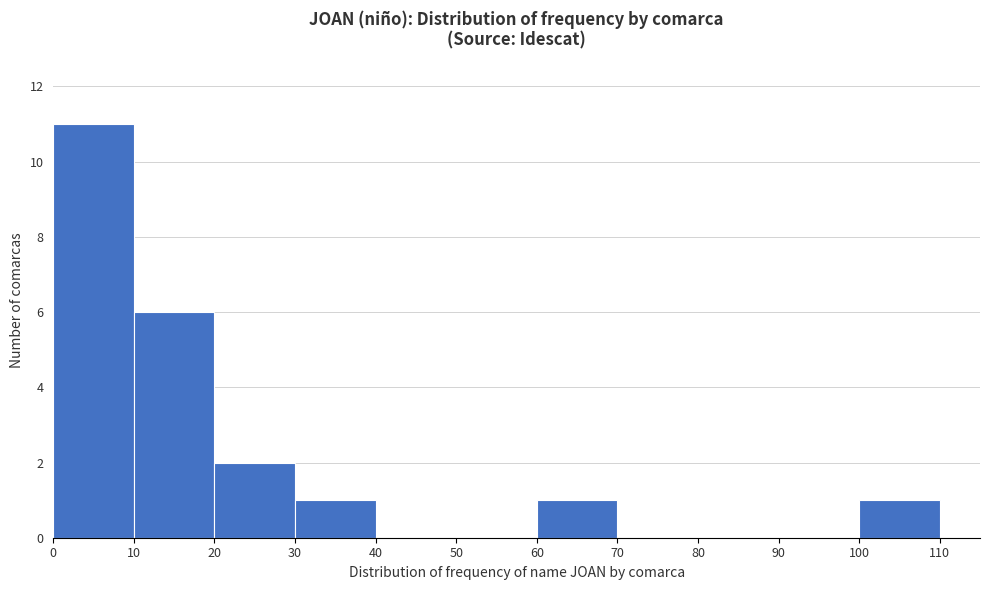

Reading left to right, list every bar in this chart as the range it spans on the x-axis followed by its height. The values are not printed on the chart, so give them approximately, as read against the axis.

0 to 10: 11
10 to 20: 6
20 to 30: 2
30 to 40: 1
40 to 50: 0
50 to 60: 0
60 to 70: 1
70 to 80: 0
80 to 90: 0
90 to 100: 0
100 to 110: 1